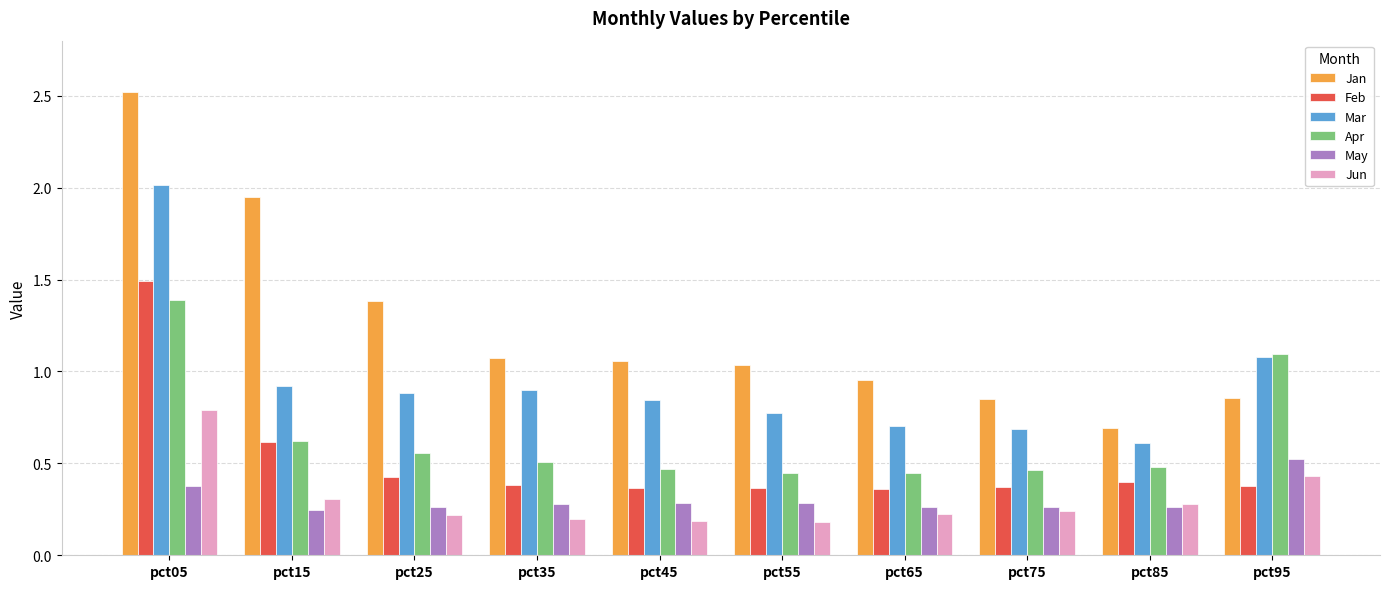

Which category has the highest value across all series?

pct05